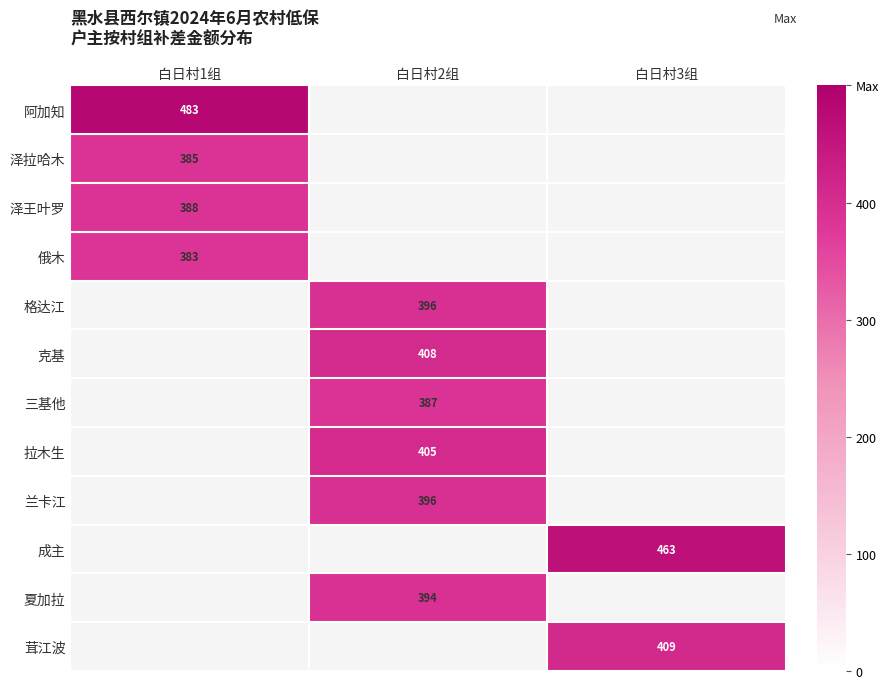

The value of 泽王叶罗 at 白日村1组 is 388. True or false?

True